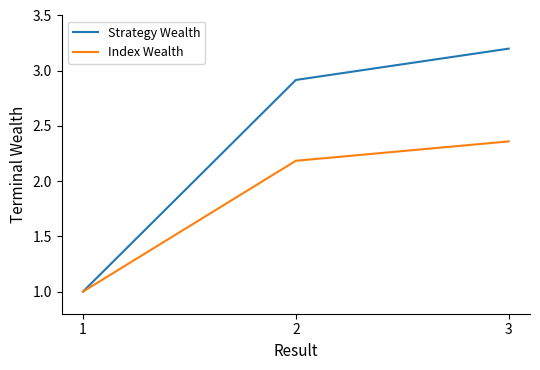

What is the minimum value shown in the chart?

1.0